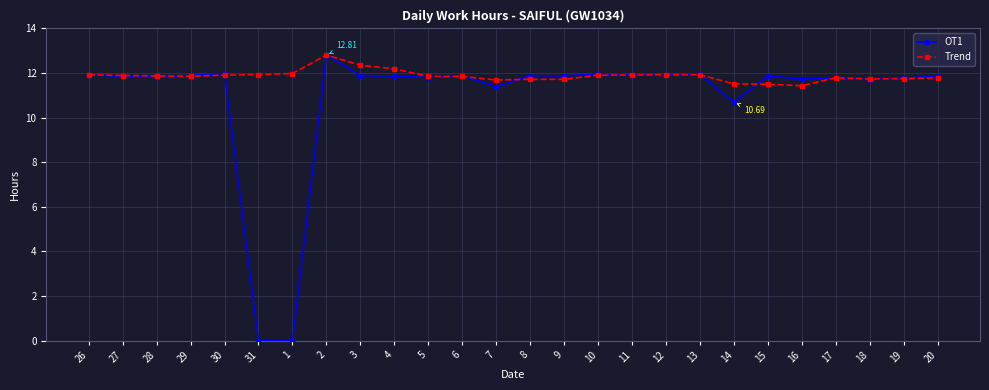

At which category is the sum across all series the highest?

2